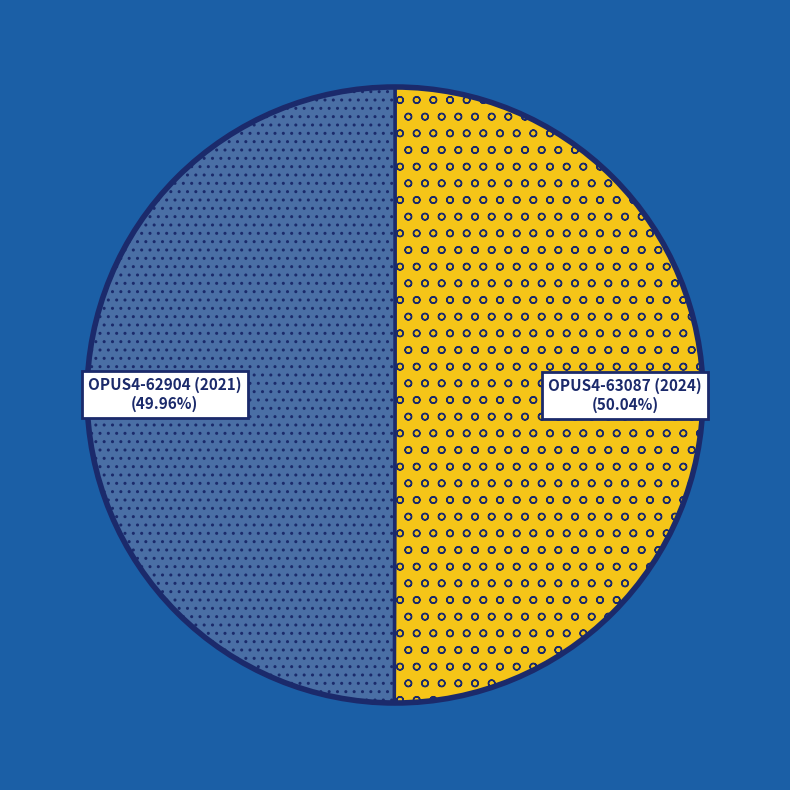

Approximately how many times larger is the value at OPUS4-63087 (2024) compared to OPUS4-62904 (2021)?

1.0